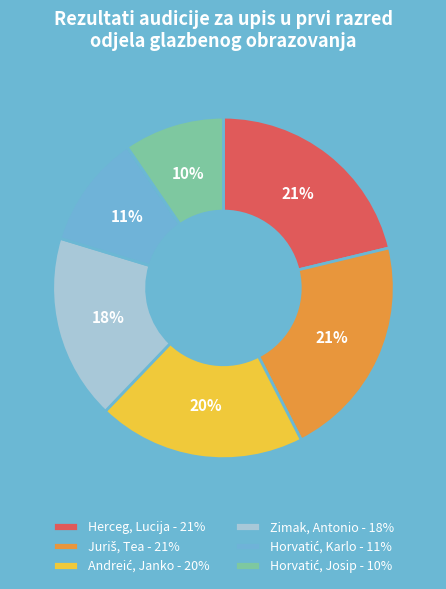

Does any single category account for the majority?

No